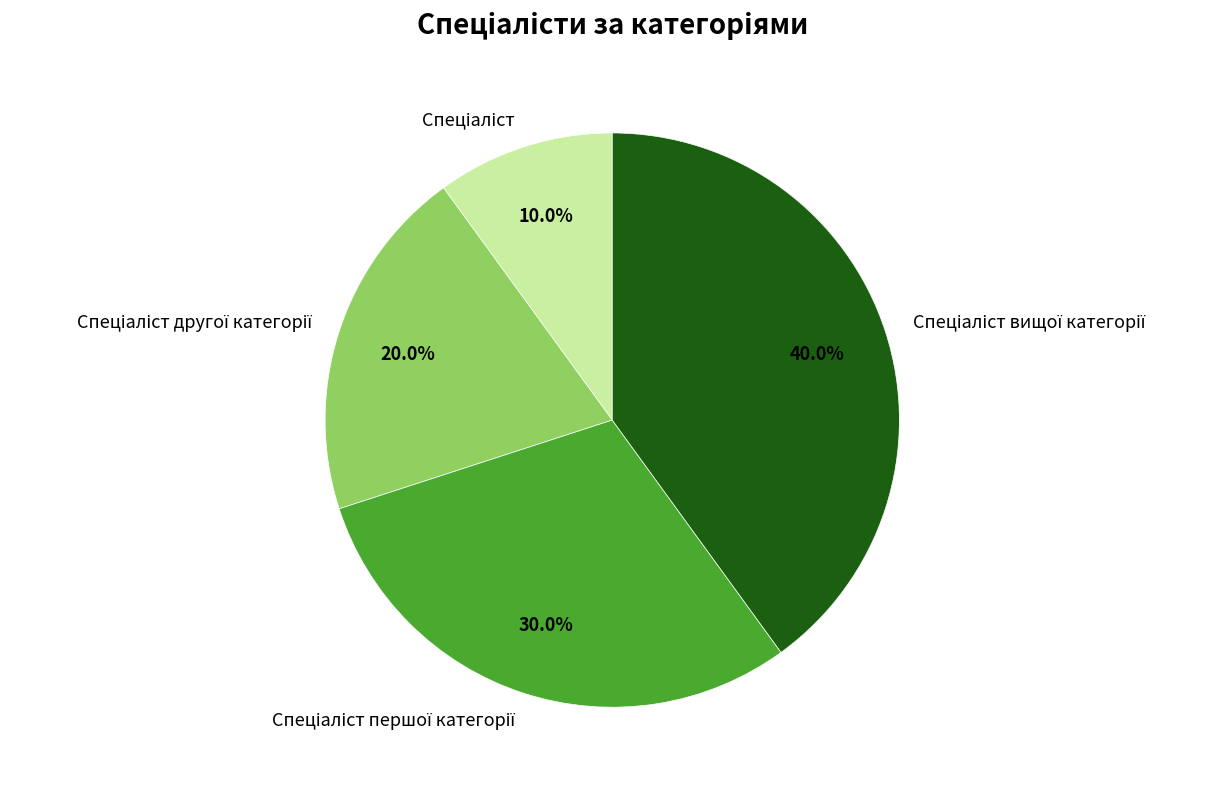

Is there any slice that represents more than half of the pie?

No